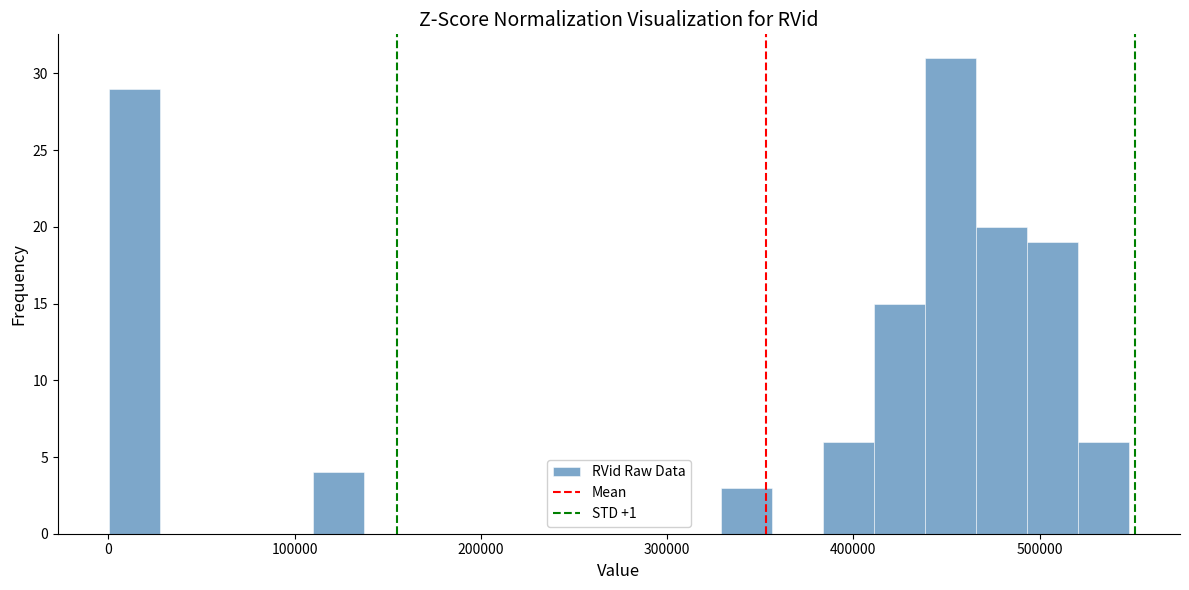

Read against the x-axis, roughly where is the centre of the tallest bar?

450000